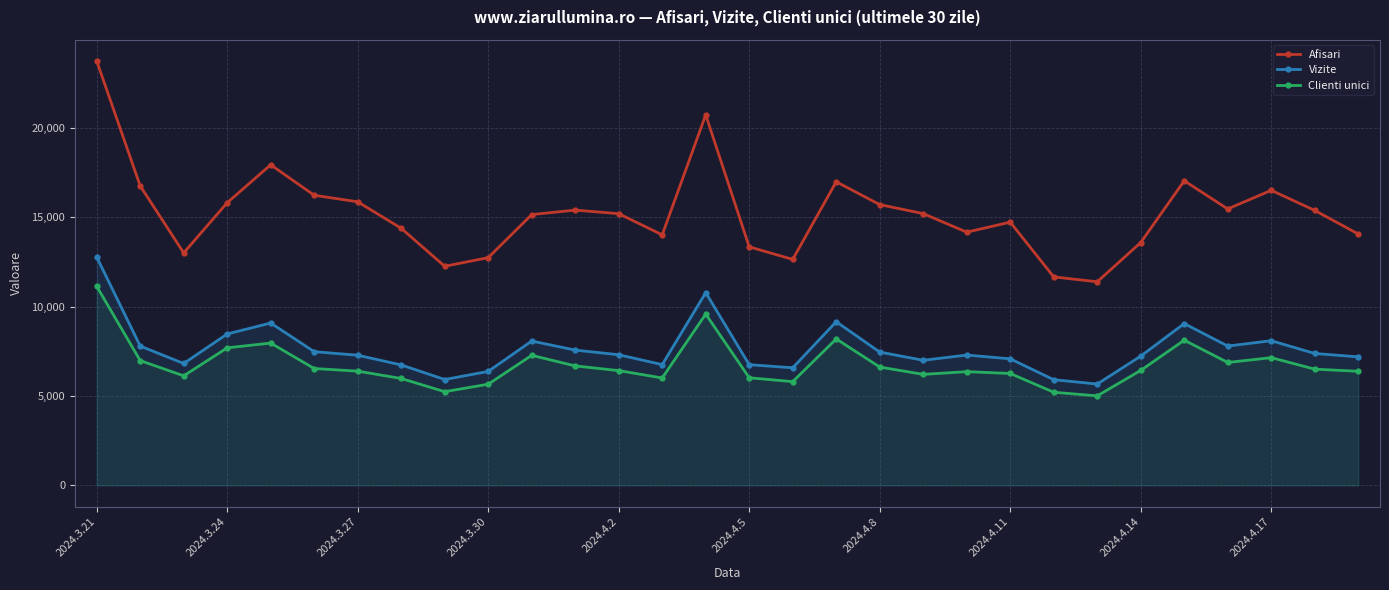

What is the highest value of the Clienti unici series?

11133